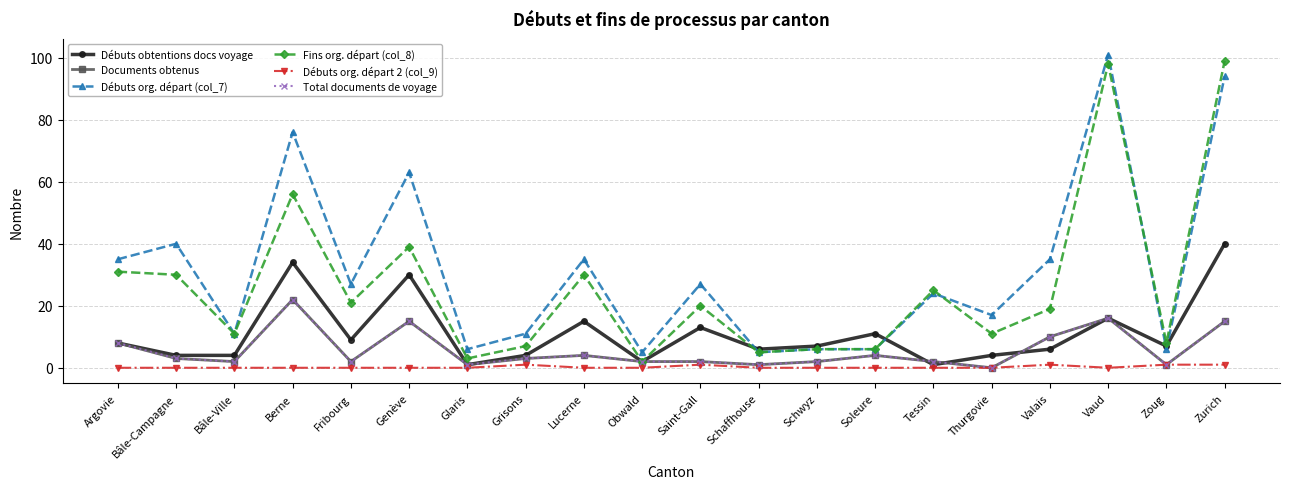

Which has a higher value, Obwald or Grisons?

Grisons